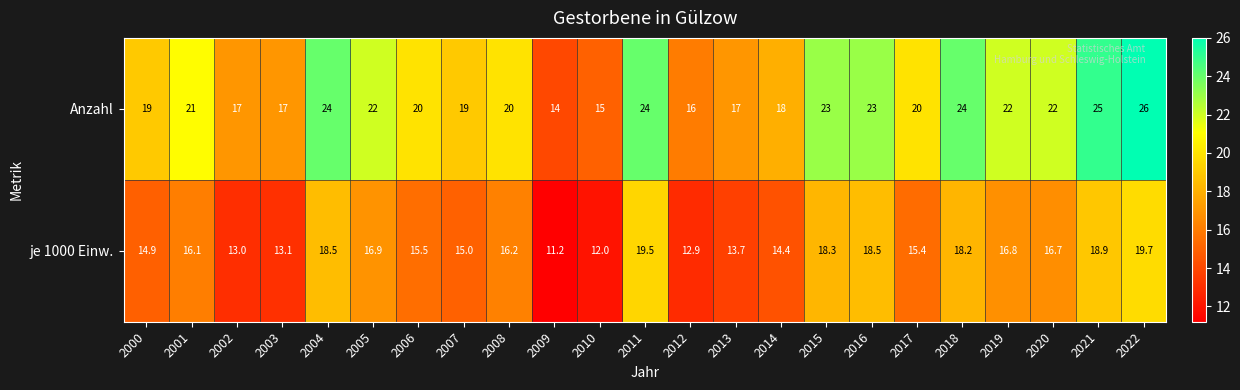

Count the number of categories in the chart.

23